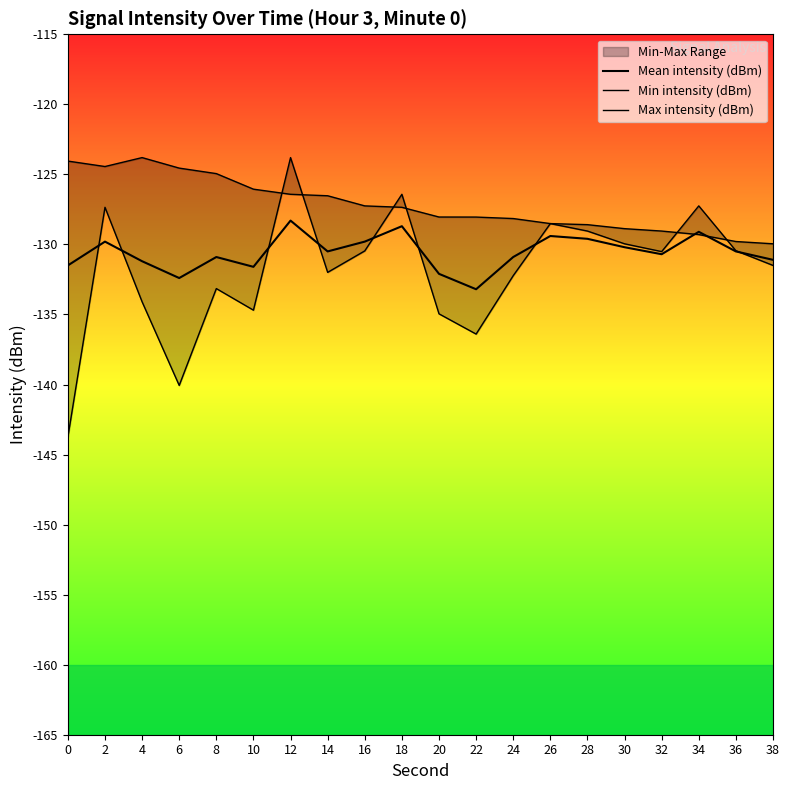

Rank the series by their average value, from lowest to highest.

Min intensity (dBm), Mean intensity (dBm), Max intensity (dBm)